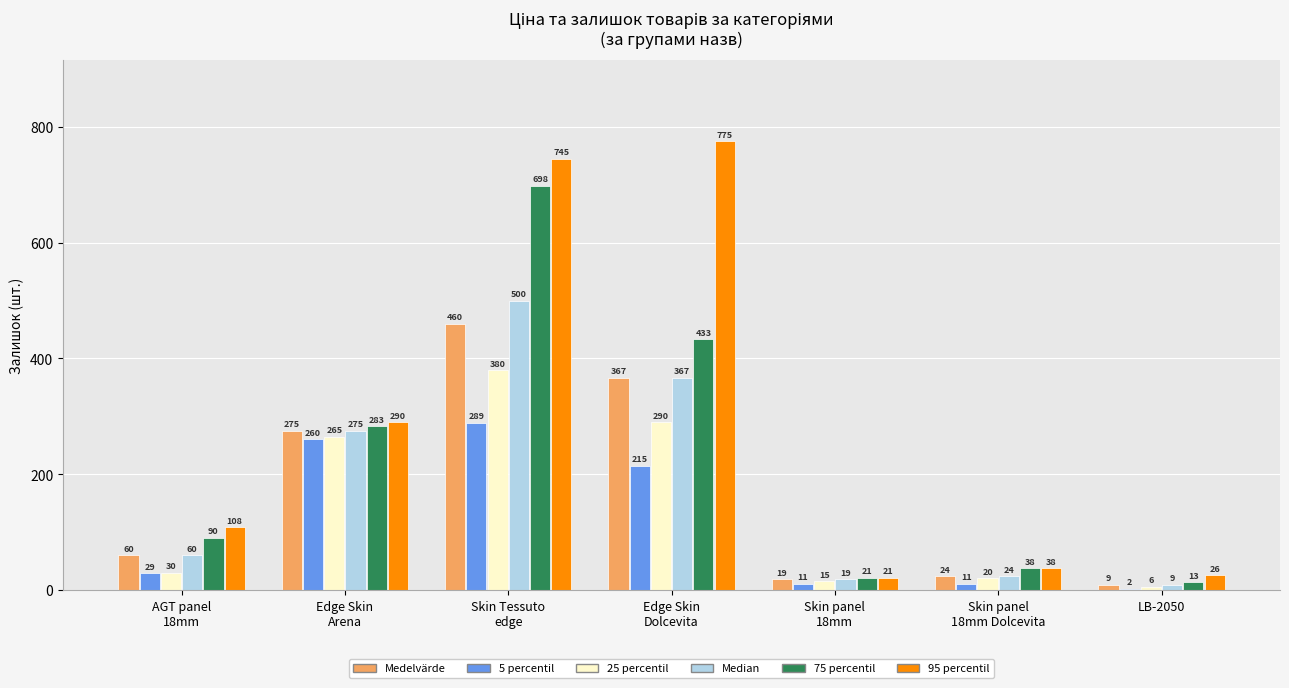

What is the greatest value displayed?

775